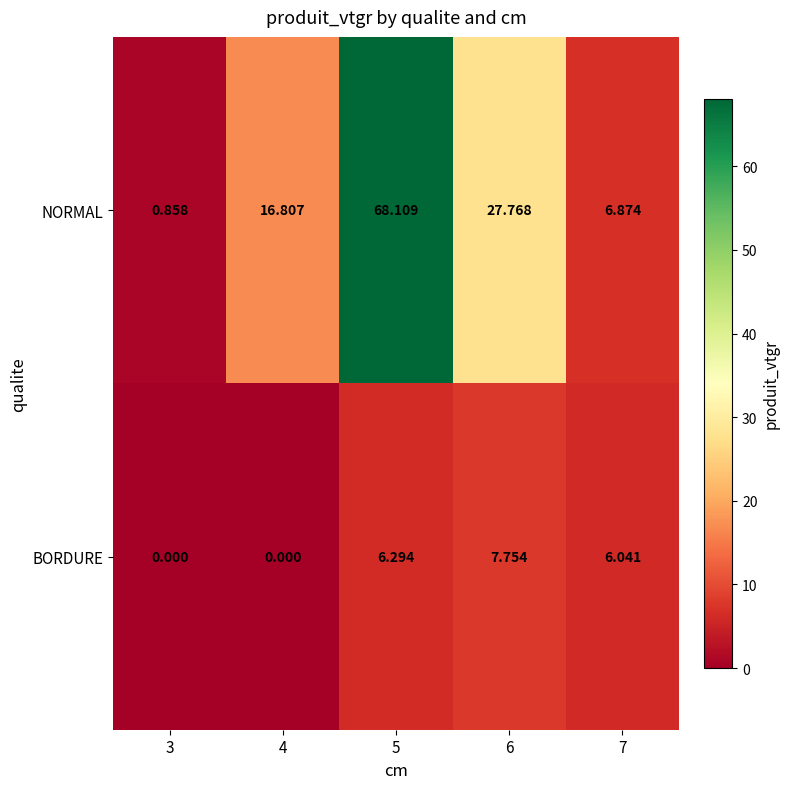

At 6, list the series in order from largest to smallest.

NORMAL, BORDURE